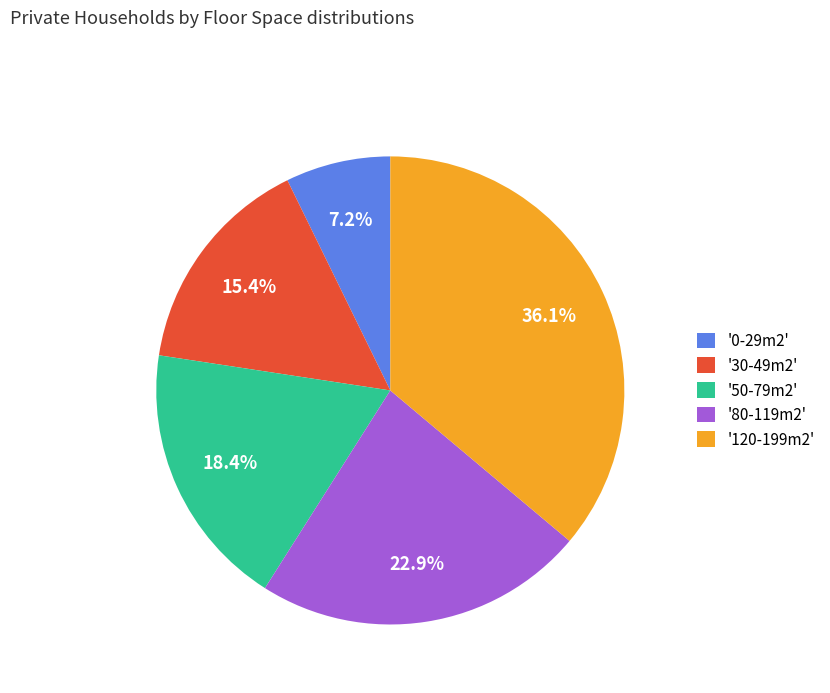

How much of the chart is everything except '120-199m2'?

63.9%